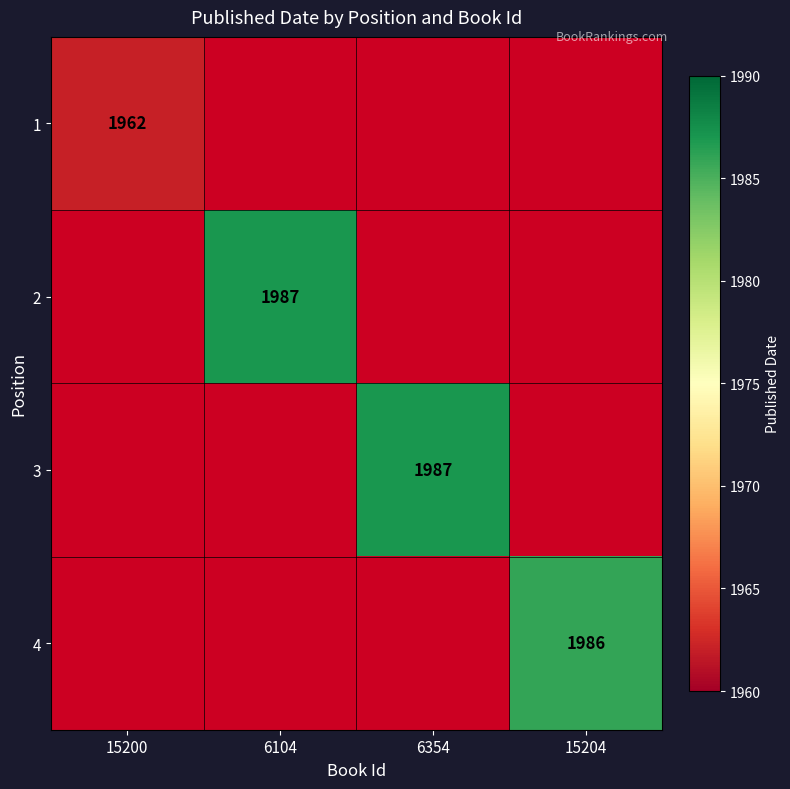

The 1 series shows 3150 at 15200. True or false?

False